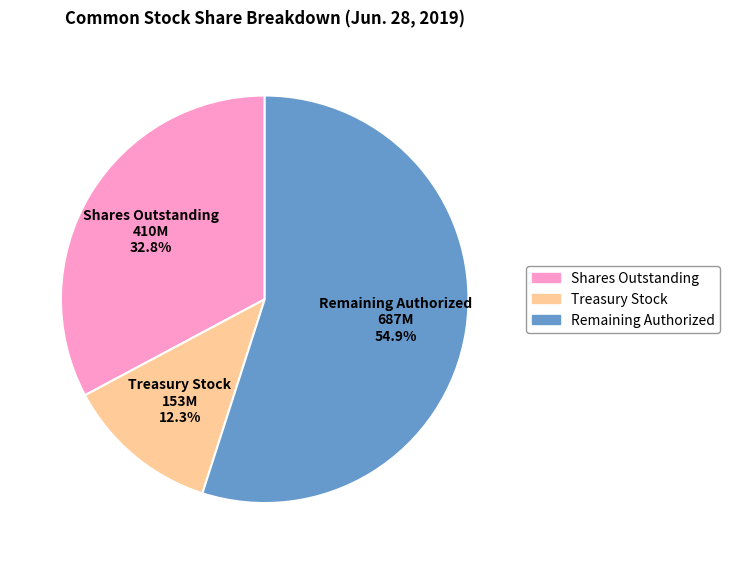

Does any single category account for the majority?

Yes